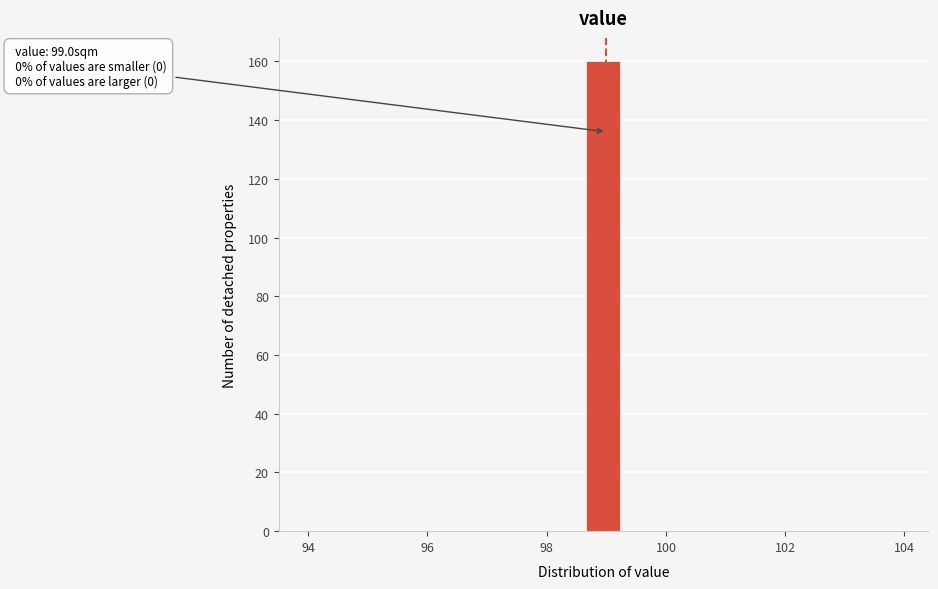

Around what value on the x-axis is the tallest bar? Give the approximate position of its centre, as read against the axis.

99.0